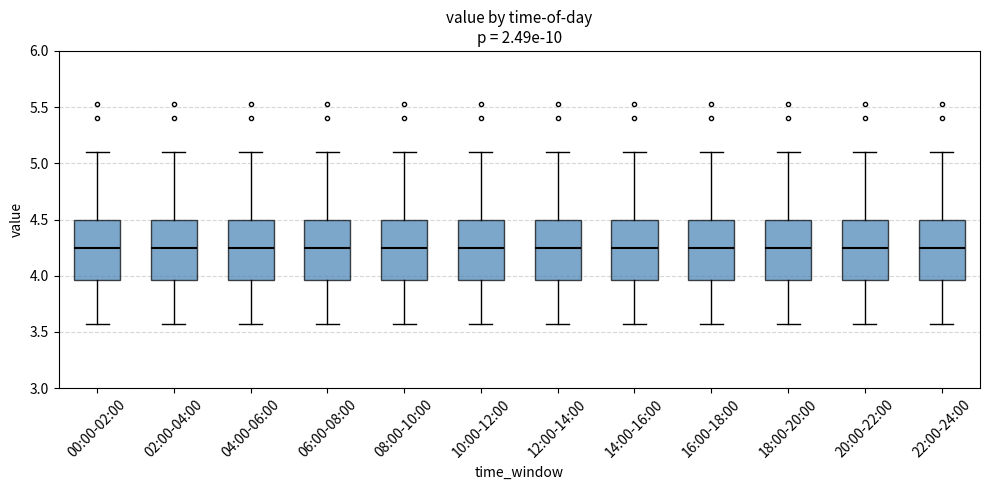

Reading left to right, read every box against the y-axis: the position of its median line, the range the box covers, and the ends of its whiskers. The values are not printed on the chart, so give them approximately, as read against the axis.

00:00-02:00: median 4.25, box 3.95 to 4.50, whiskers 3.55 to 5.10
02:00-04:00: median 4.25, box 3.95 to 4.50, whiskers 3.55 to 5.10
04:00-06:00: median 4.25, box 3.95 to 4.50, whiskers 3.55 to 5.10
06:00-08:00: median 4.25, box 3.95 to 4.50, whiskers 3.55 to 5.10
08:00-10:00: median 4.25, box 3.95 to 4.50, whiskers 3.55 to 5.10
10:00-12:00: median 4.25, box 3.95 to 4.50, whiskers 3.55 to 5.10
12:00-14:00: median 4.25, box 3.95 to 4.50, whiskers 3.55 to 5.10
14:00-16:00: median 4.25, box 3.95 to 4.50, whiskers 3.55 to 5.10
16:00-18:00: median 4.25, box 3.95 to 4.50, whiskers 3.55 to 5.10
18:00-20:00: median 4.25, box 3.95 to 4.50, whiskers 3.55 to 5.10
20:00-22:00: median 4.25, box 3.95 to 4.50, whiskers 3.55 to 5.10
22:00-24:00: median 4.25, box 3.95 to 4.50, whiskers 3.55 to 5.10